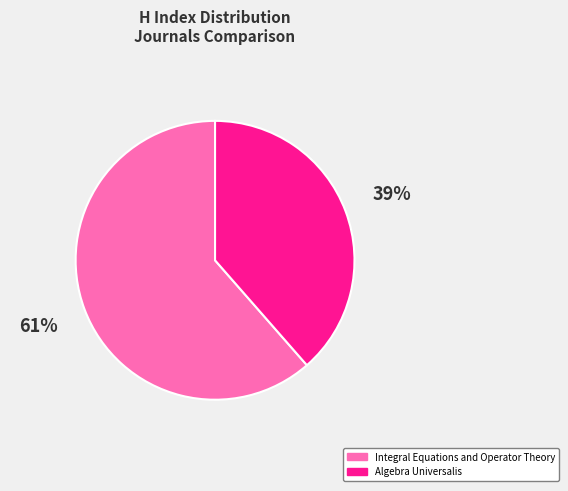

Does Integral Equations and Operator Theory account for over 50% of the chart?

Yes